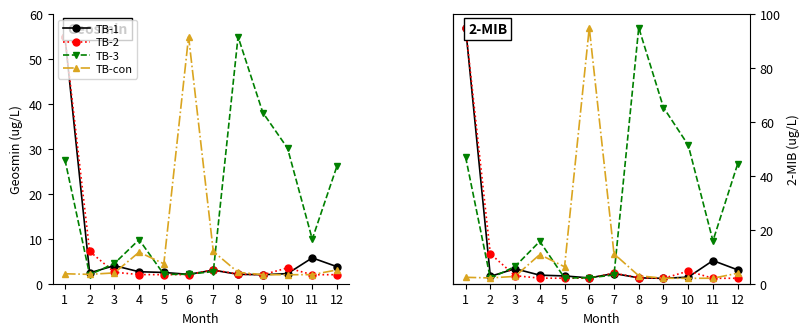

Between which two adjacent categories do TB-3 and TB-con first intersect?

1 and 2